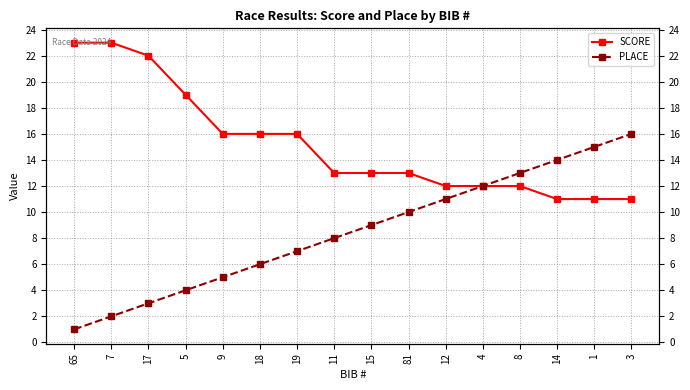

Which series has the widest spread of values?

PLACE